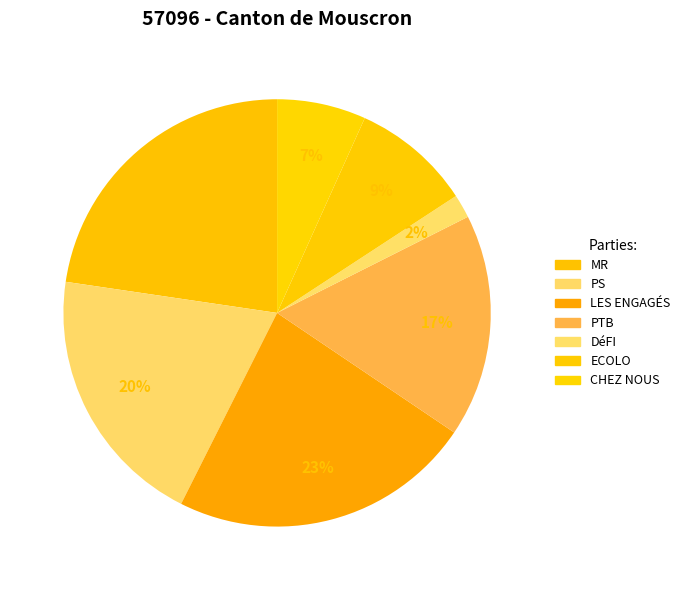

Which category has the smallest portion of the pie?

DéFI